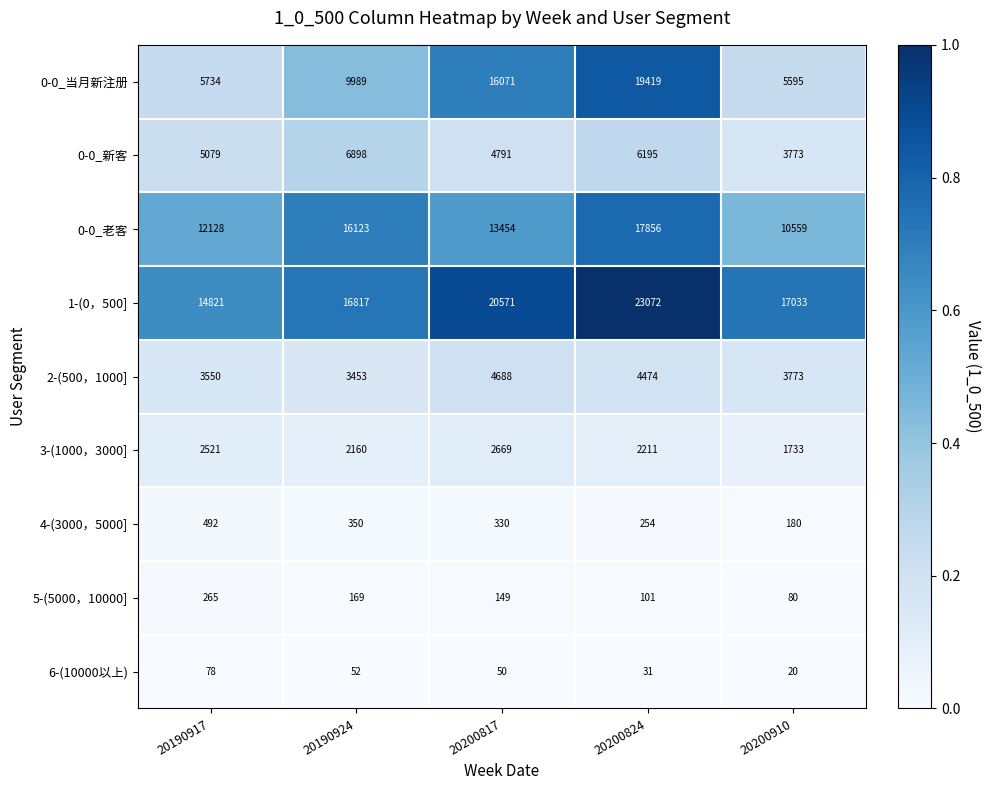

How many 0-0_老客 values are between 12128 and 16123?

3